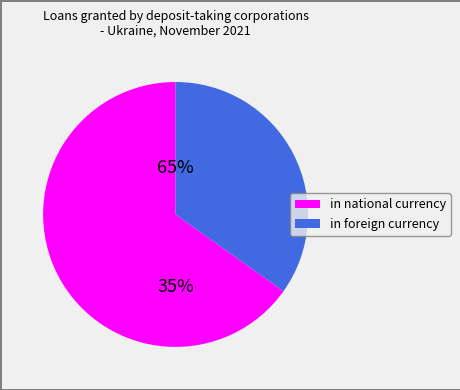

Is it true that in foreign currency is 24% of the pie?

False